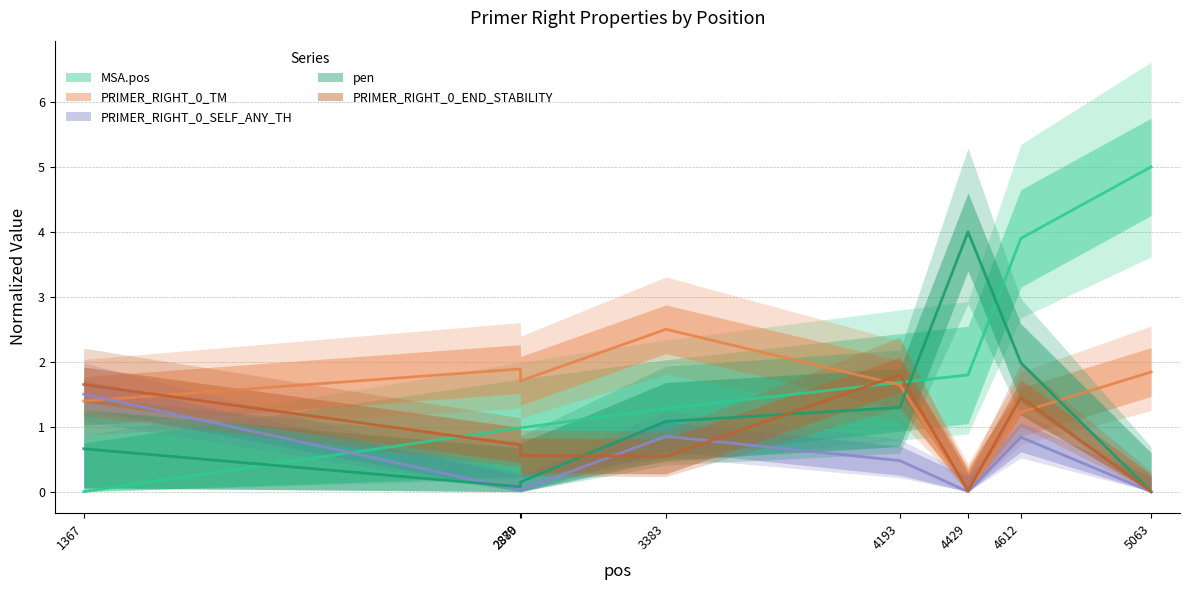

How many interior local valleys does the PRIMER_RIGHT_0_END_STABILITY series have?

2